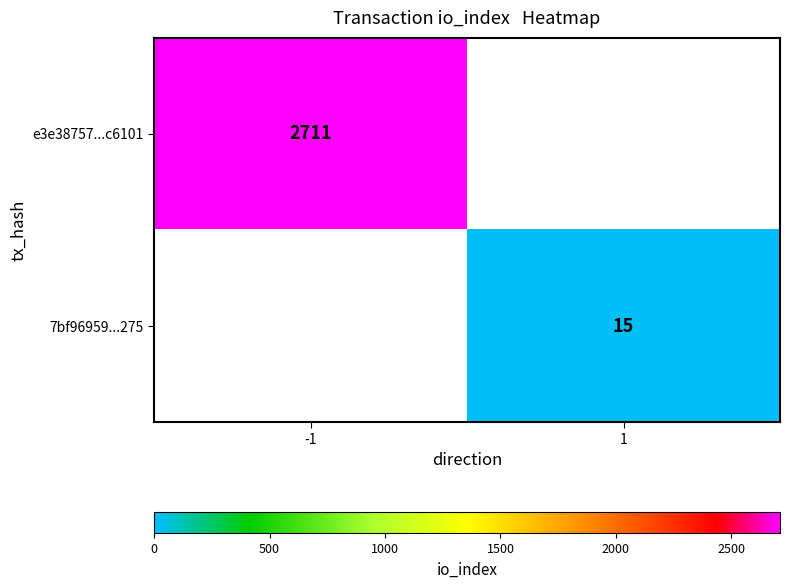

Count the number of data series in this chart.

2